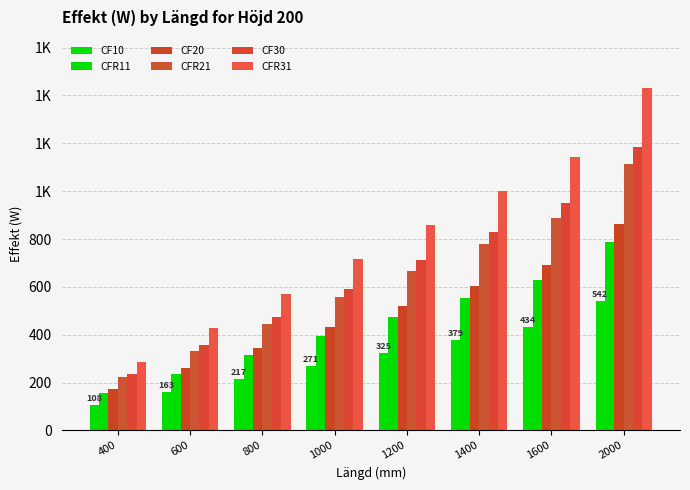

Which category has the lowest value in the CFR21 series?

400